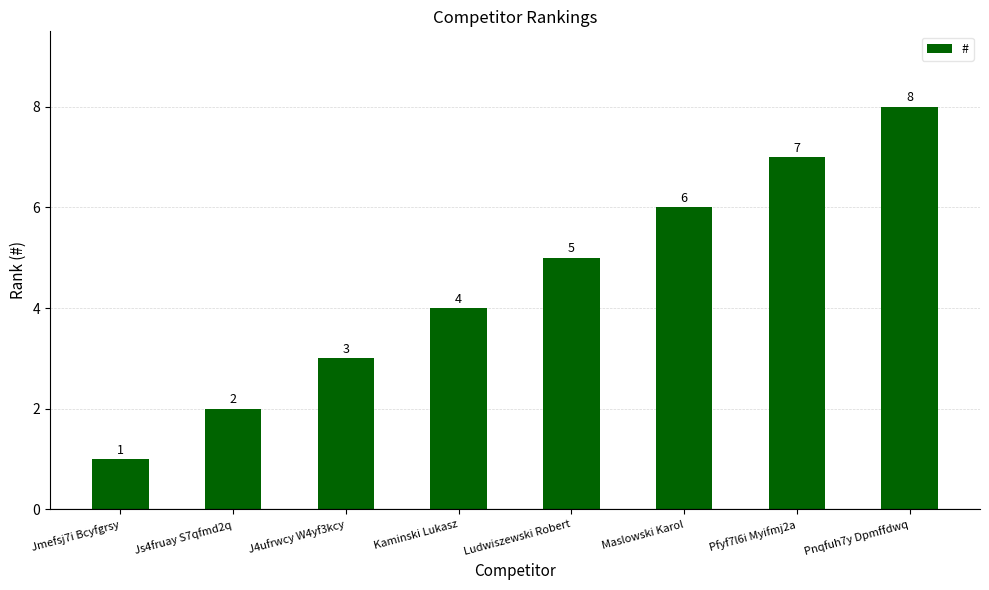

Rank the categories by value from lowest to highest.

Jmefsj7i Bcyfgrsy, Js4fruay S7qfmd2q, J4ufrwcy W4yf3kcy, Kaminski Lukasz, Ludwiszewski Robert, Maslowski Karol, Pfyf7l6i Myifmj2a, Pnqfuh7y Dpmffdwq